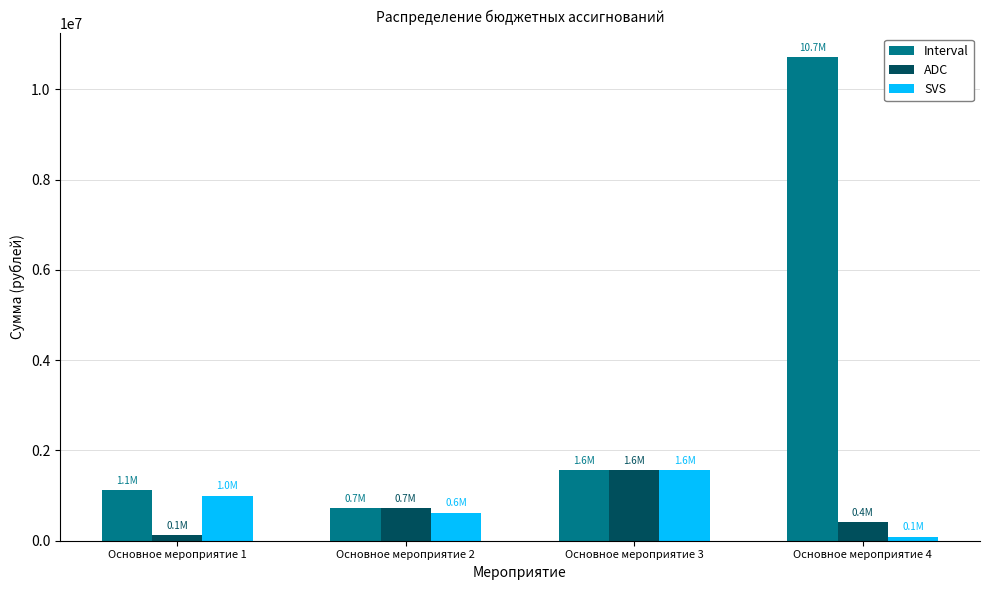

What is the value of the Interval bar at the 2nd from the left?

723800